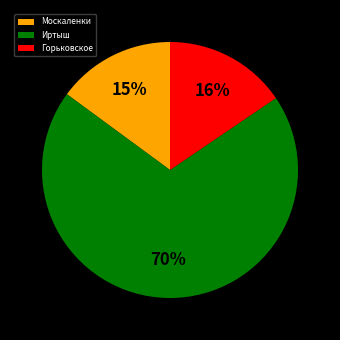

Between Москаленки and Горьковское, which is larger?

Горьковское